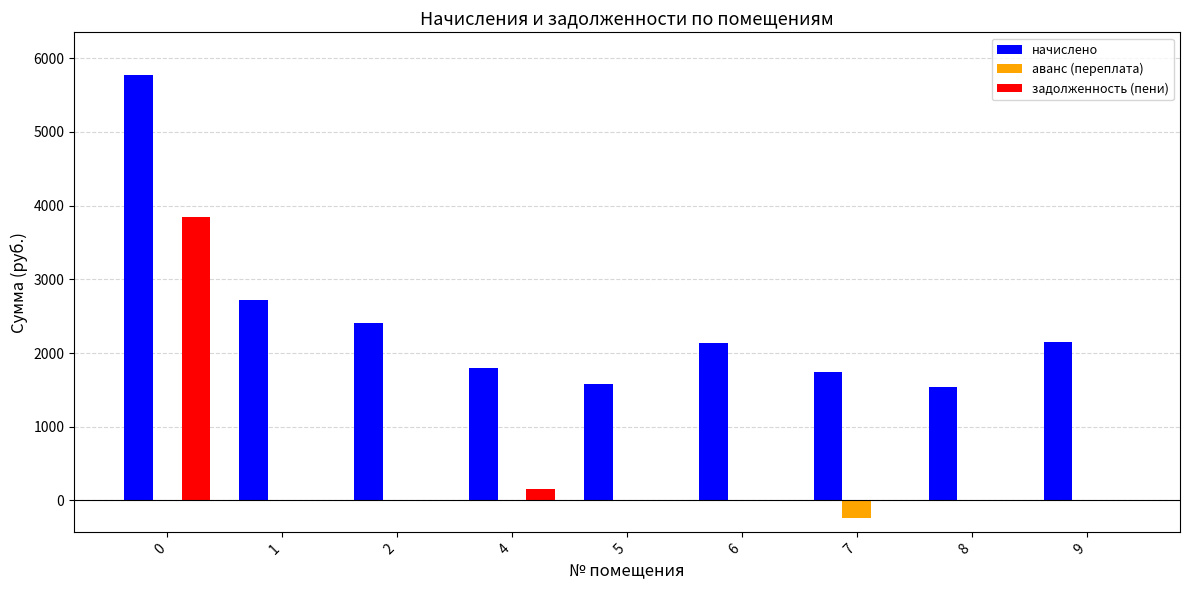

Is it true that задолженность (пени) equals 3849.3 at 0?

True